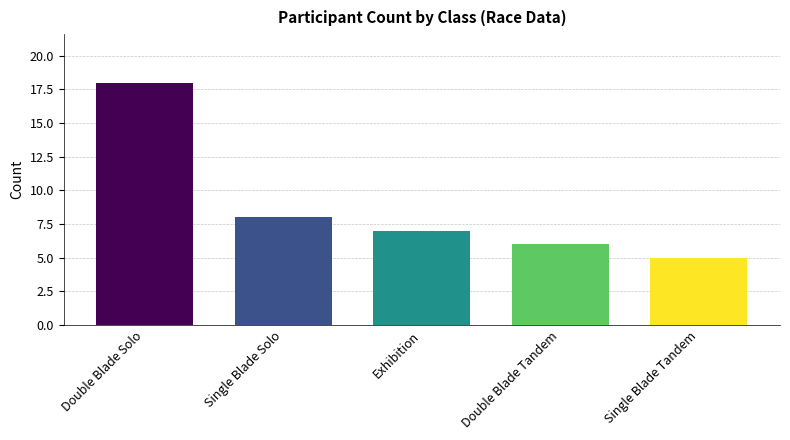

Reading left to right, extract all data points from this chart.

18	8	7	6	5